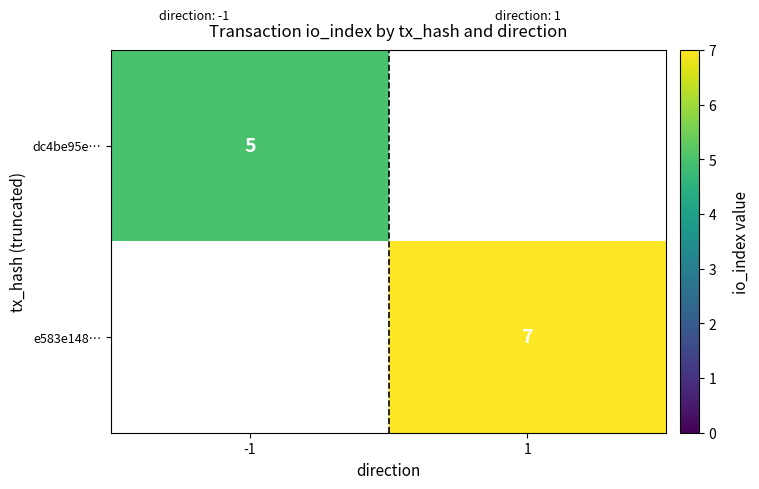

The e583e148… series shows 7 at 1. True or false?

True